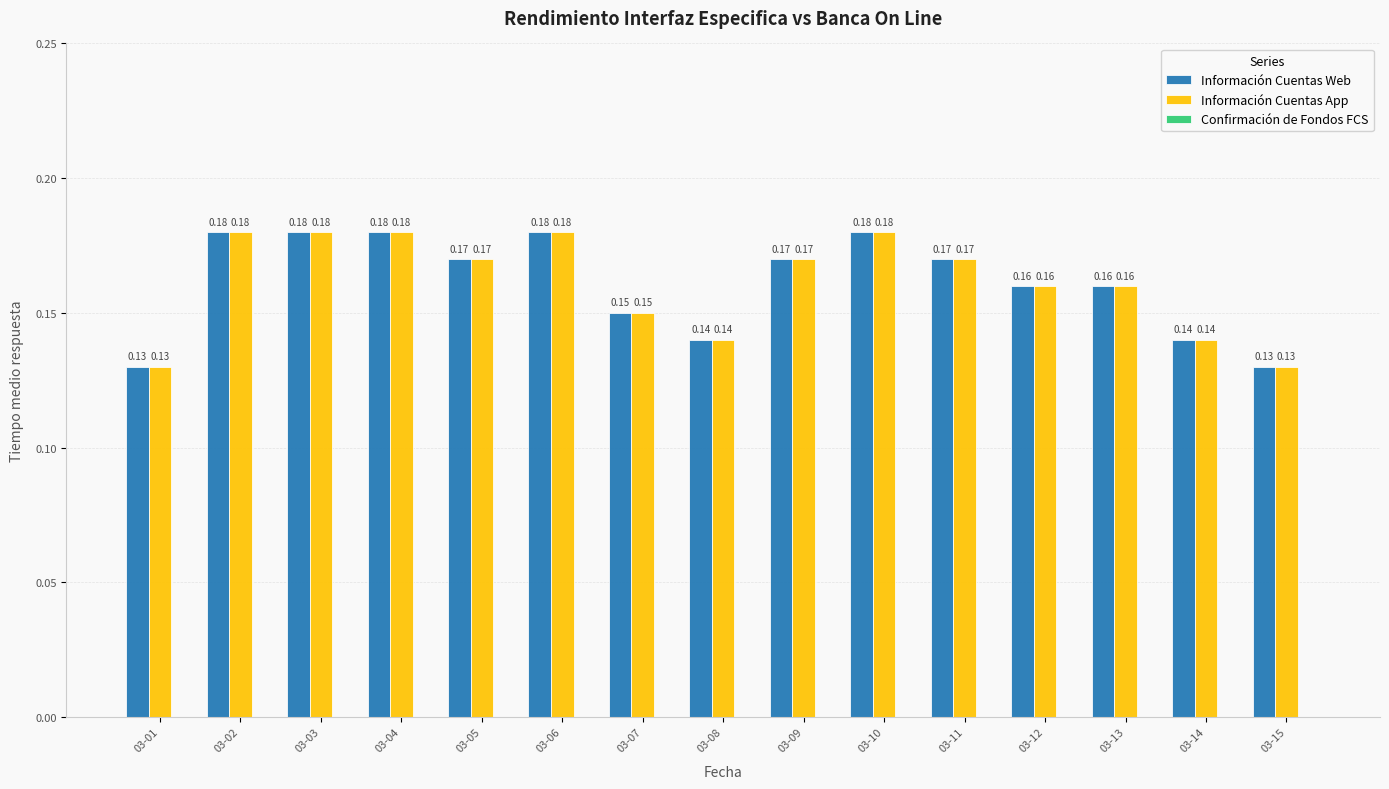

How many bars are there in total?

30